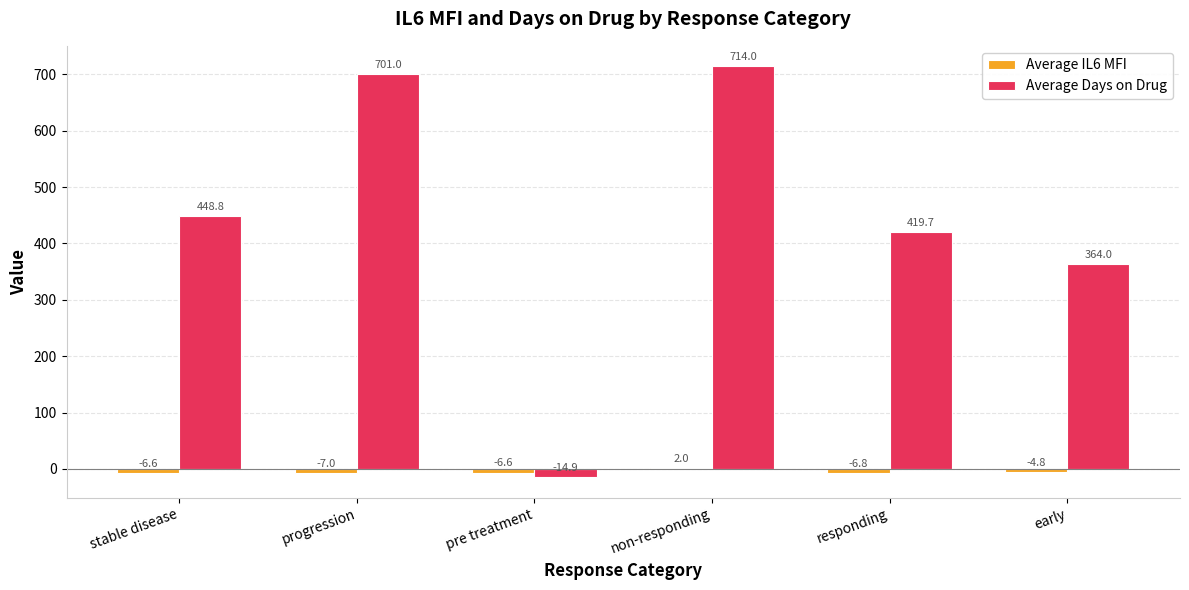

What is the greatest value displayed?

714.0